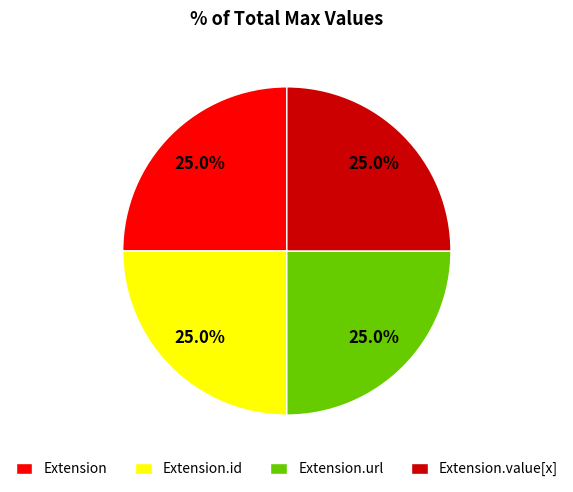

To the nearest percent, what is the combined percentage of Extension.value[x] and Extension?

50%